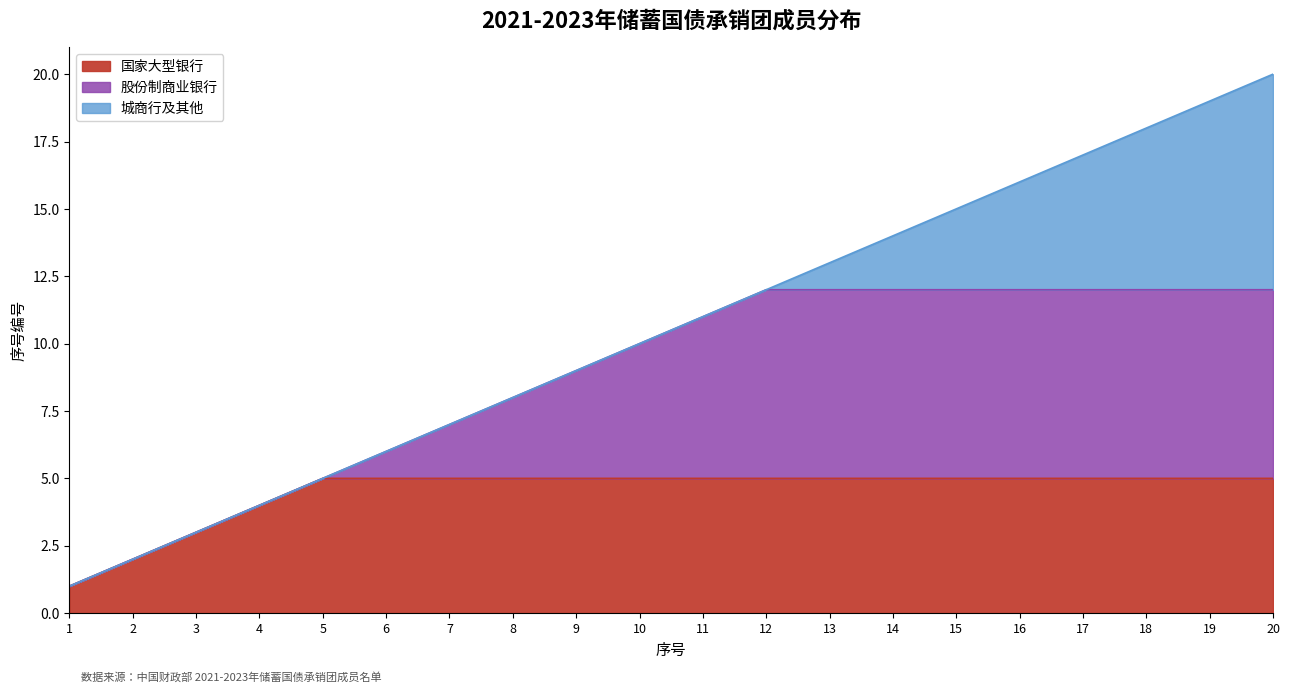

The value of 国家大型银行 at 4 is 6. True or false?

False